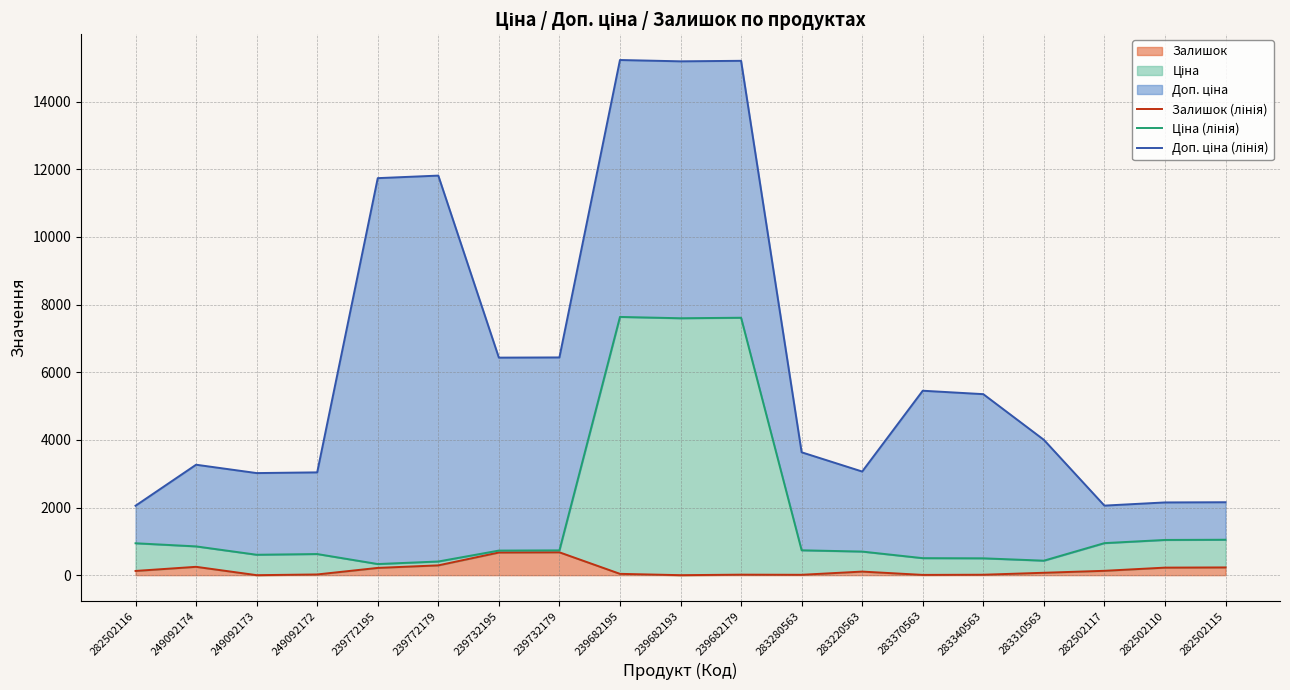

Rank the categories by Ціна (лінія) value from lowest to highest.

239772195, 239772179, 283310563, 283340563, 283370563, 249092173, 249092172, 283220563, 239732195, 239732179, 283280563, 249092174, 282502116, 282502117, 282502110, 282502115, 239682193, 239682179, 239682195